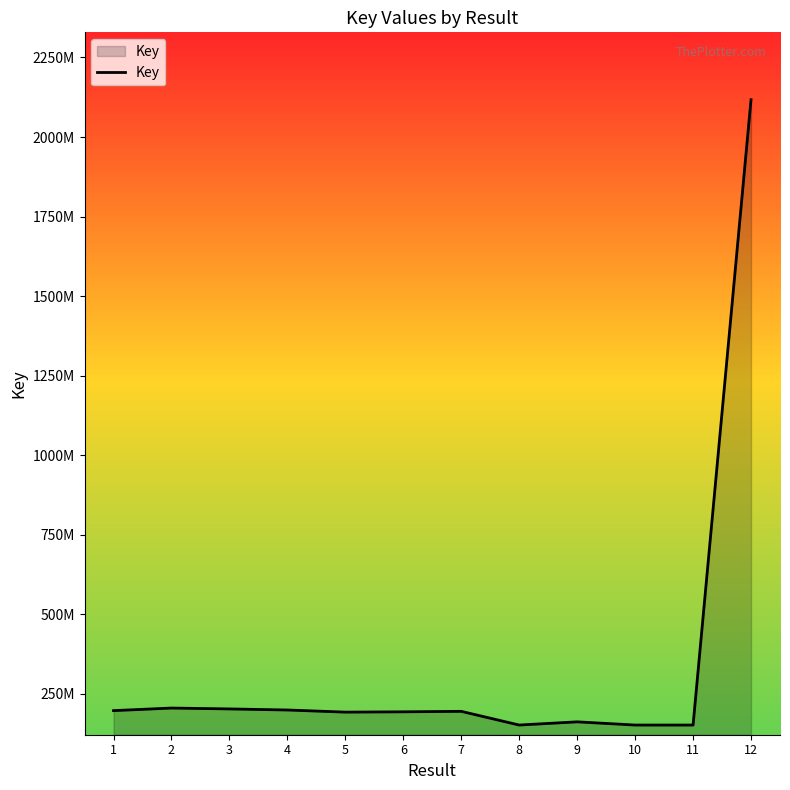

What is the sum of the values at 3 and 1?

400135082